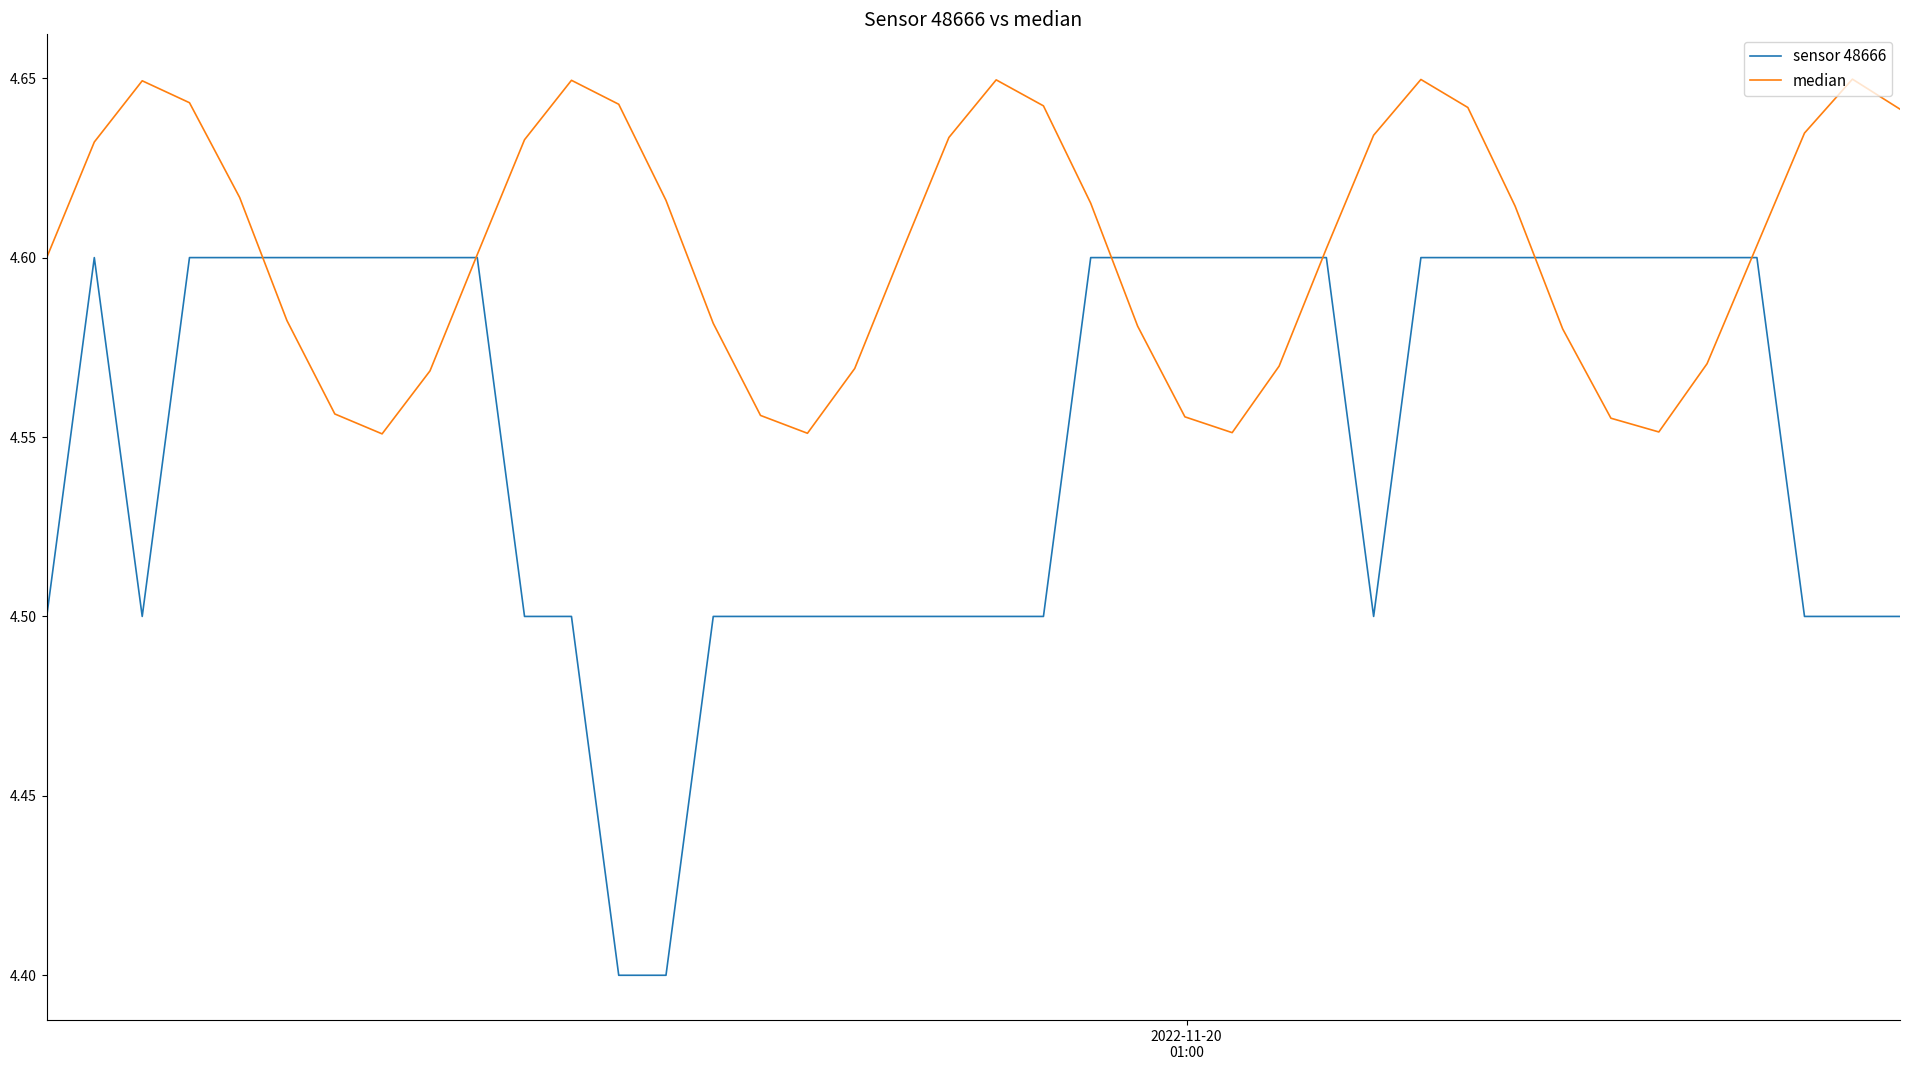

Which series has the widest spread of values?

sensor 48666